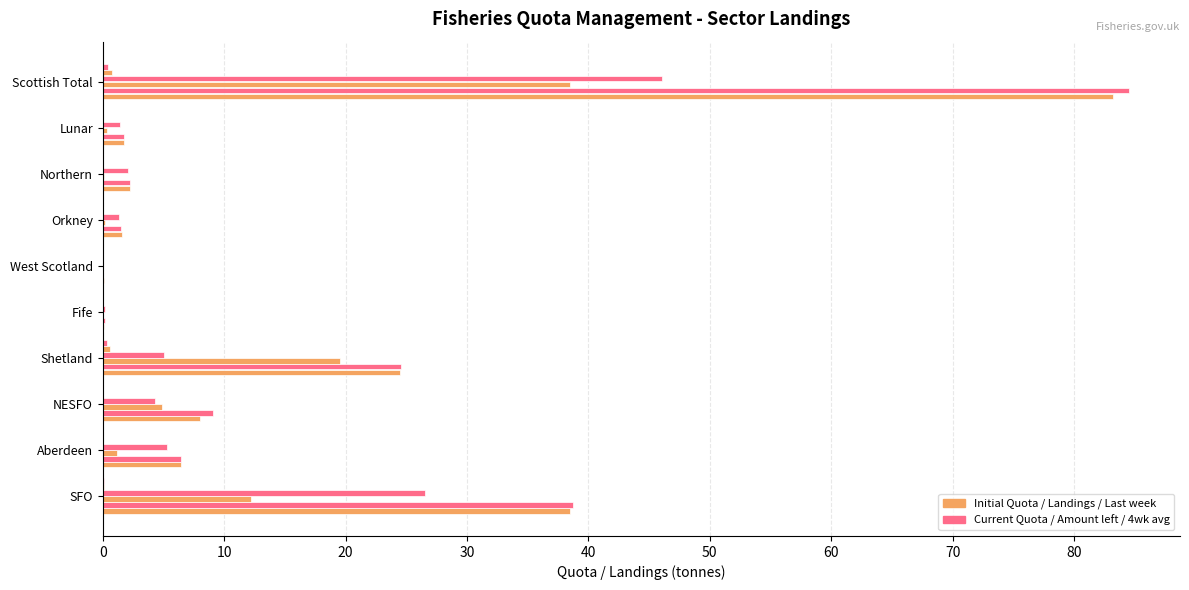

Is it true that Amount left equals 2.9 at Northern?

False